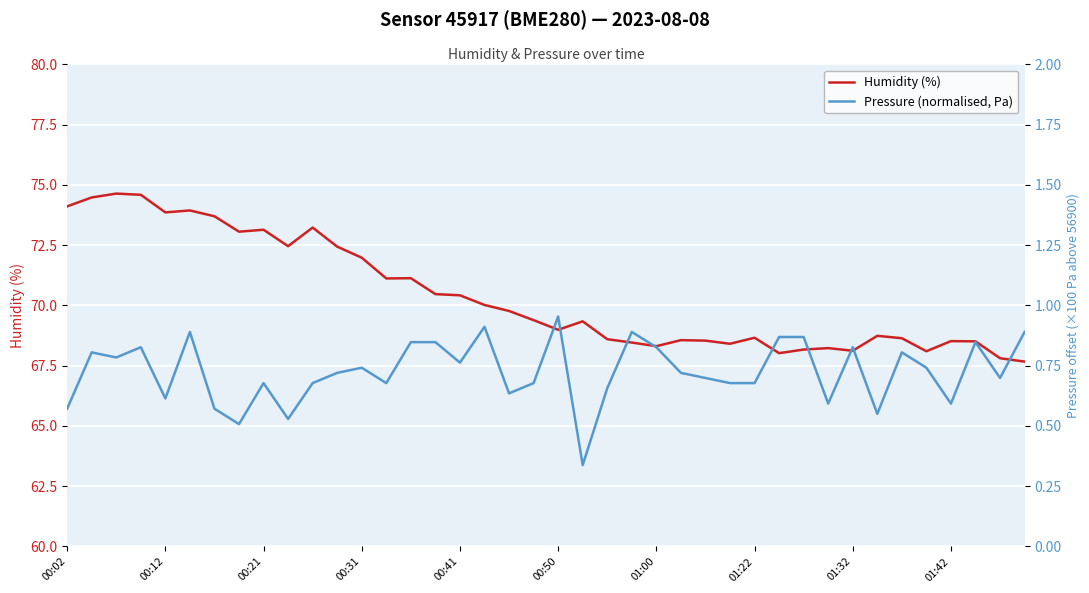

Reading left to right, extract all data points from this chart.

Humidity (%): 74.1	74.5	74.6	74.6	73.9	73.9	73.7	73.1	73.1	72.5	73.2	72.4	72.0	71.1	71.1	70.5	70.4	70.0	69.8	69.4	69.0	69.3	68.6	68.5	68.3	68.6	68.5	68.4	68.7	68.0	68.2	68.2	68.1	68.7	68.6	68.1	68.5	68.5	67.8	67.7
Pressure (normalised, Pa): 0.6	0.8	0.8	0.8	0.6	0.9	0.6	0.5	0.7	0.5	0.7	0.7	0.7	0.7	0.8	0.8	0.8	0.9	0.6	0.7	1.0	0.3	0.7	0.9	0.8	0.7	0.7	0.7	0.7	0.9	0.9	0.6	0.8	0.6	0.8	0.7	0.6	0.8	0.7	0.9